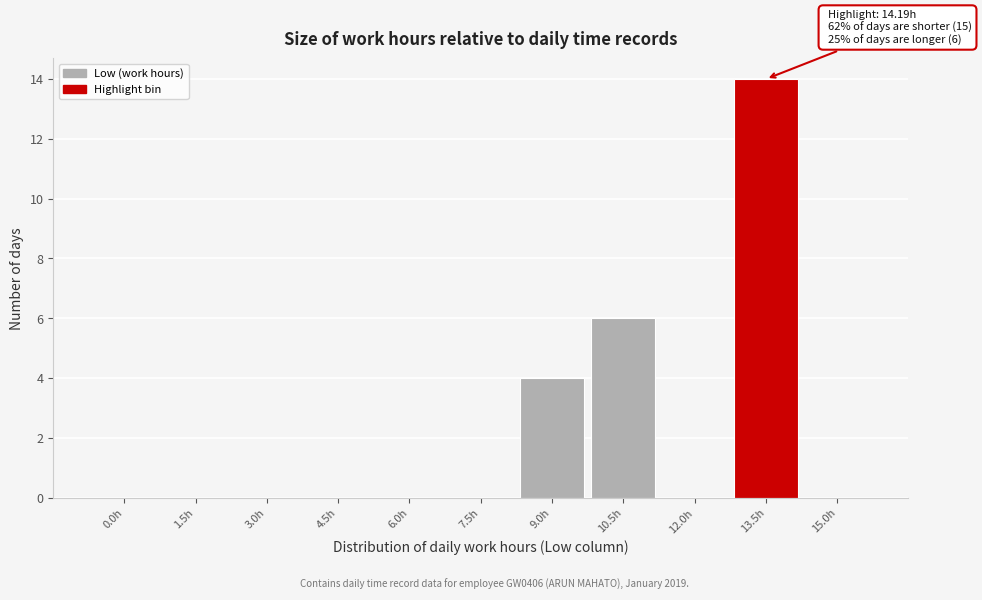

Reading left to right, transcribe all the data shown in this chart.

0.0h=0	1.5h=0	3.0h=0	4.5h=0	6.0h=0	7.5h=0	9.0h=4	10.5h=6	12.0h=0	13.5h=14	15.0h=0